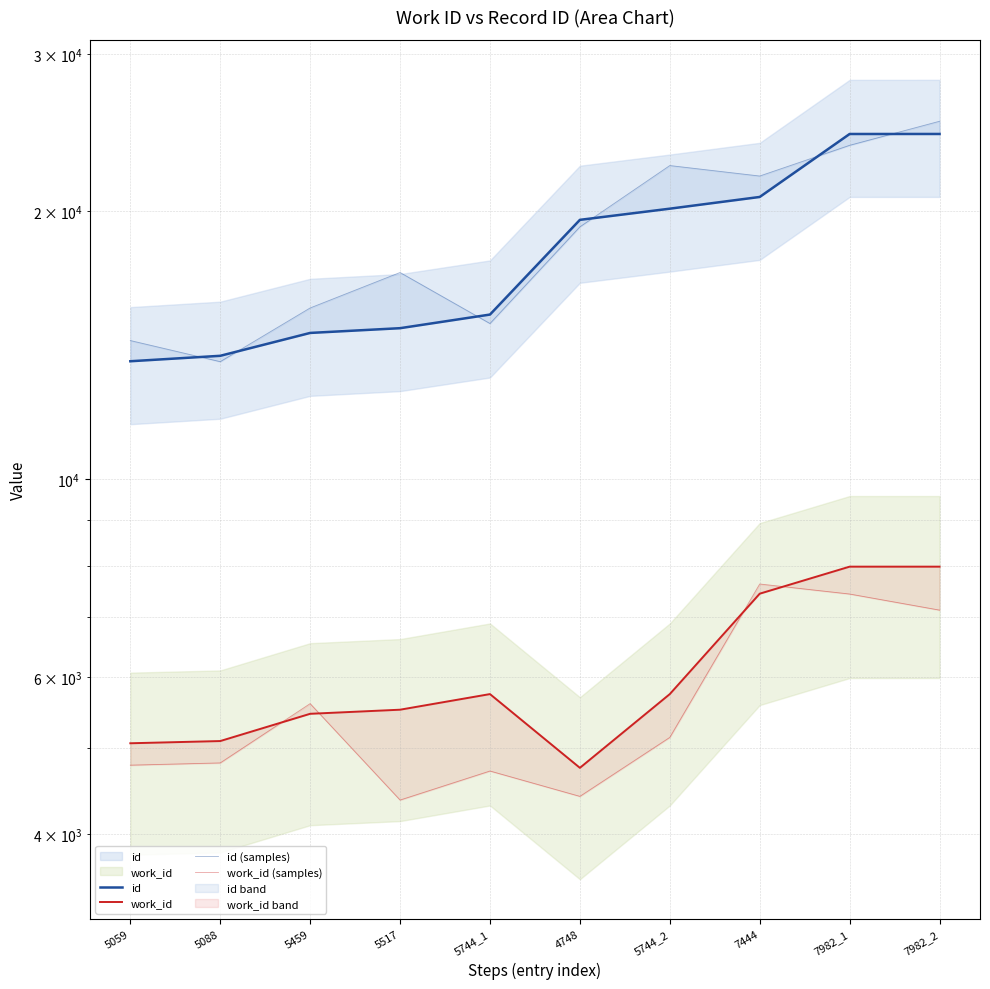

Does the chart have visible grid lines?

Yes